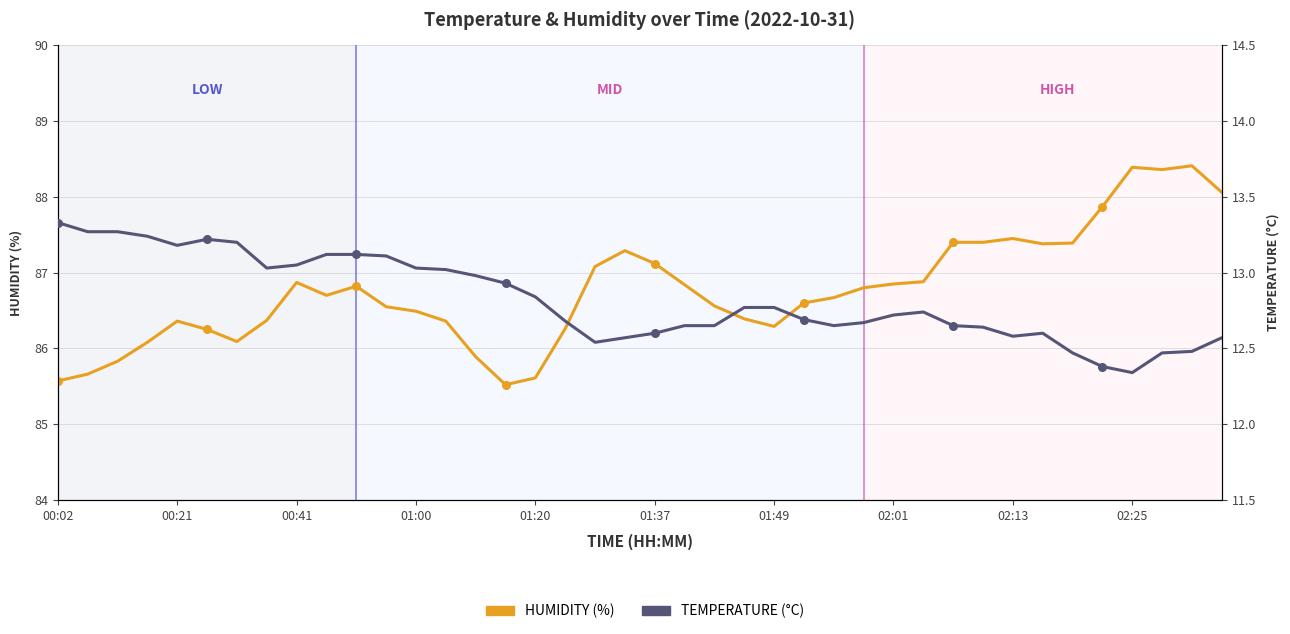

Which series contains the lowest Y value?

temperature